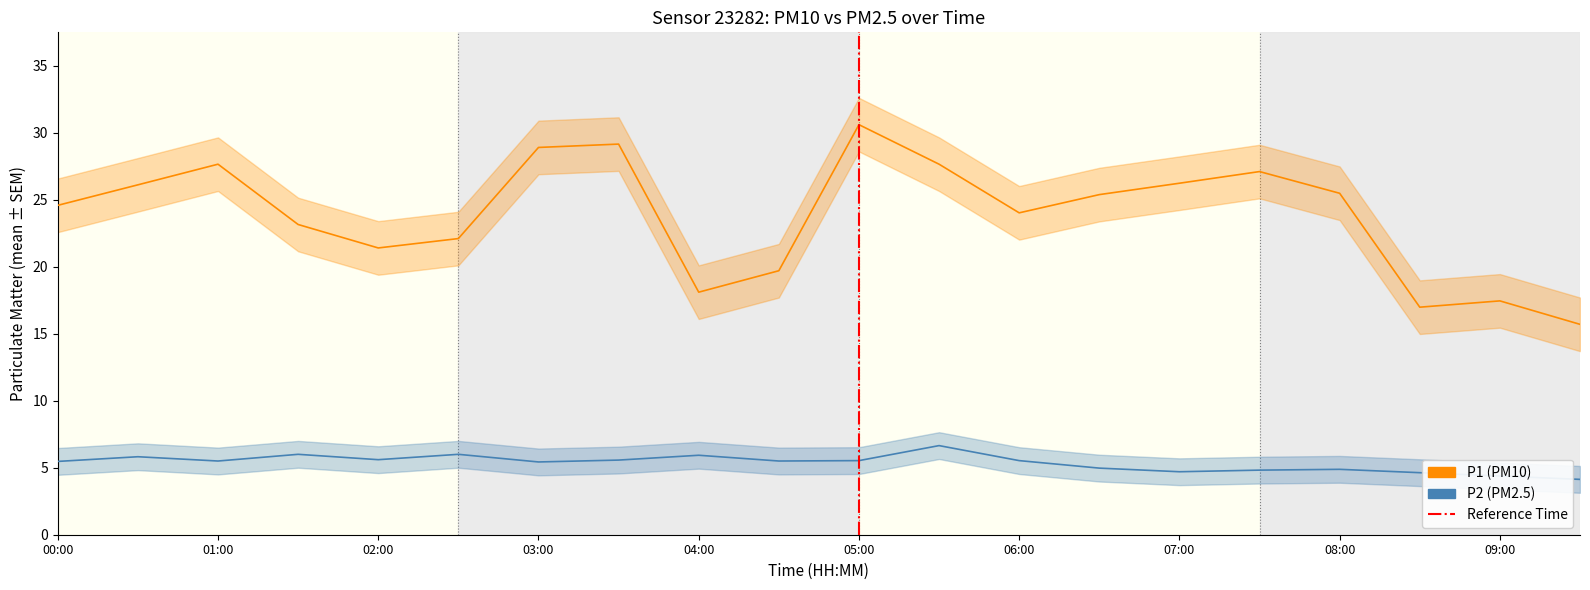

Rank the categories by P1 value from highest to lowest.

05:00, 03:30, 03:00, 01:00, 05:30, 07:30, 07:00, 00:30, 08:00, 06:30, 00:00, 06:00, 01:30, 02:30, 02:00, 04:30, 04:00, 09:00, 08:30, 09:30